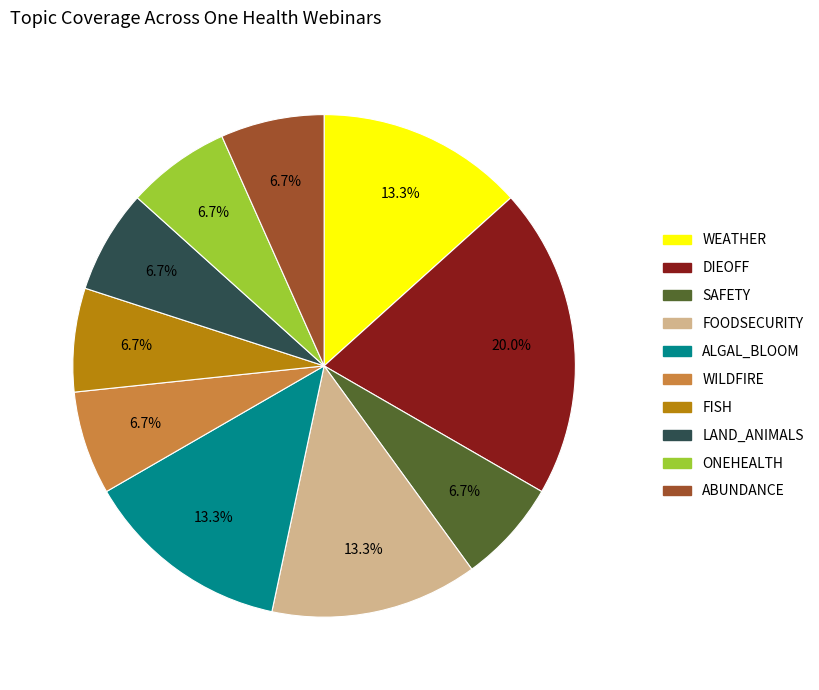

How many segments does this pie chart have?

10